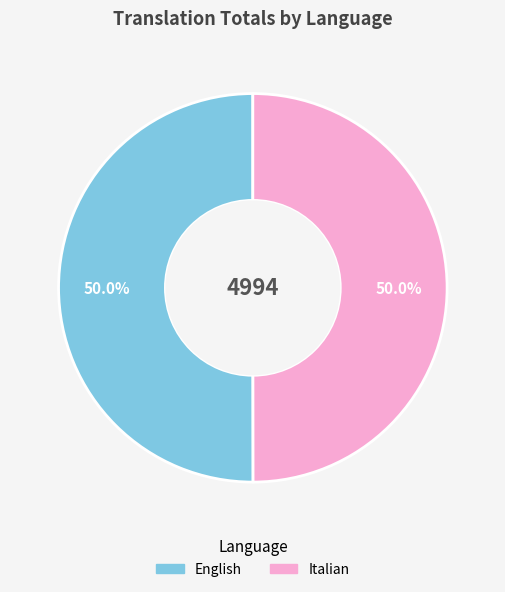

Approximately how many times larger is the value at Italian compared to English?

1.0